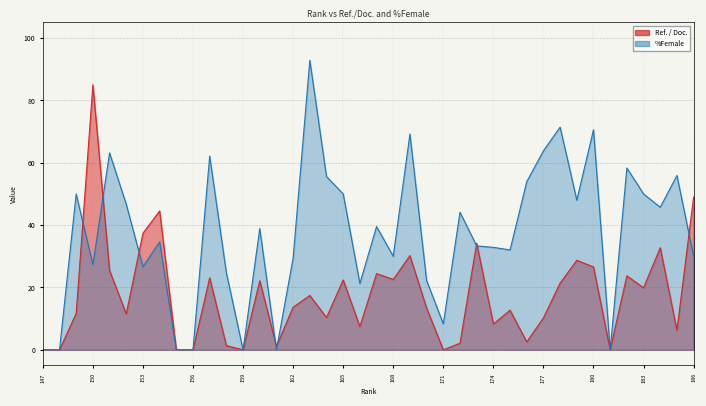

What is the total value across all series at 152?

58.2